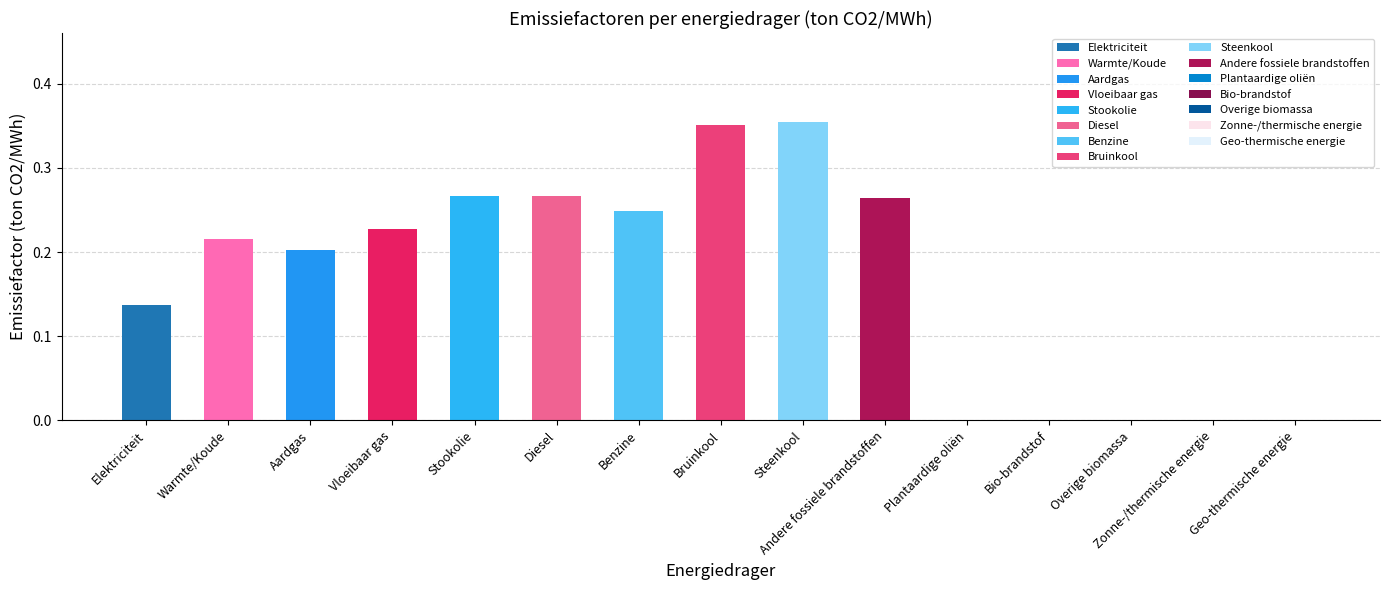

How many series are shown in this chart?

1